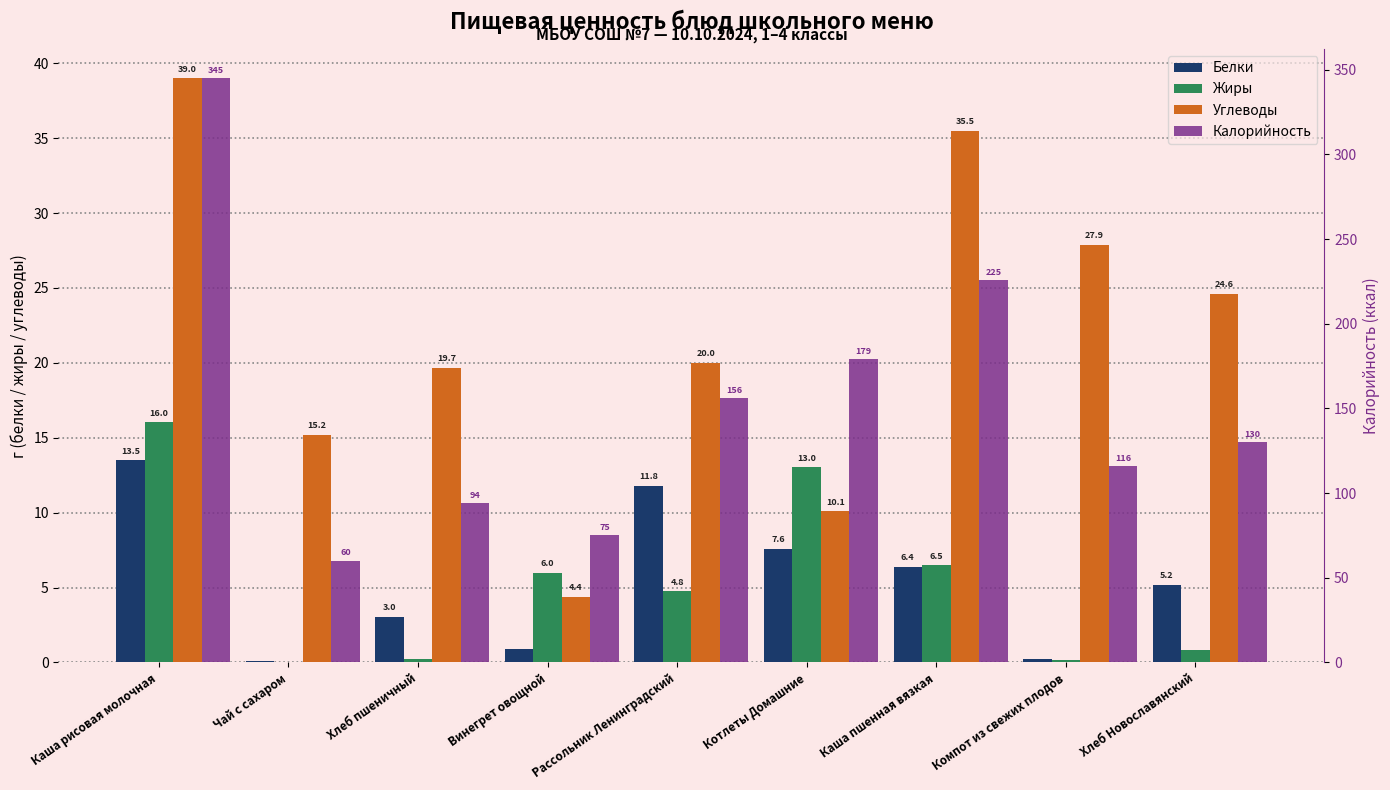

The value of Углеводы at Хлеб Новославянский is 11.6. True or false?

False